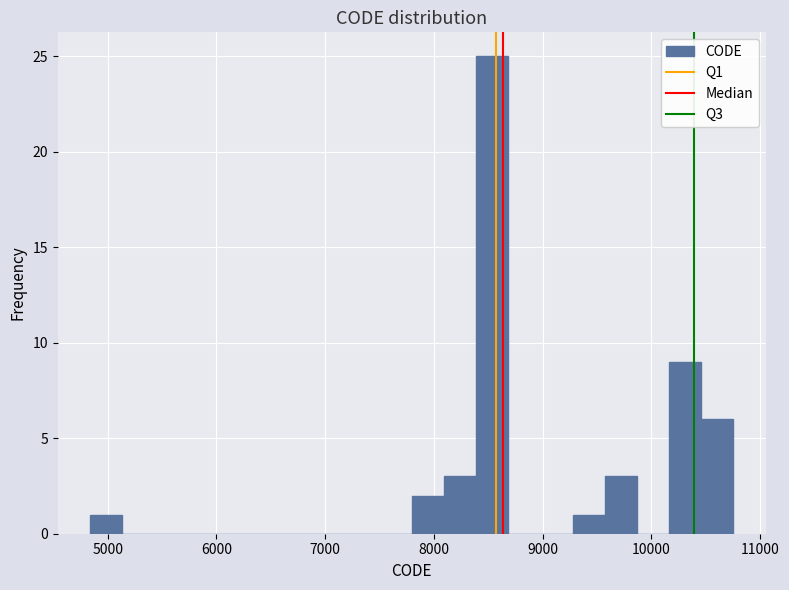

Around what value on the x-axis is the tallest bar? Give the approximate position of its centre, as read against the axis.

8500